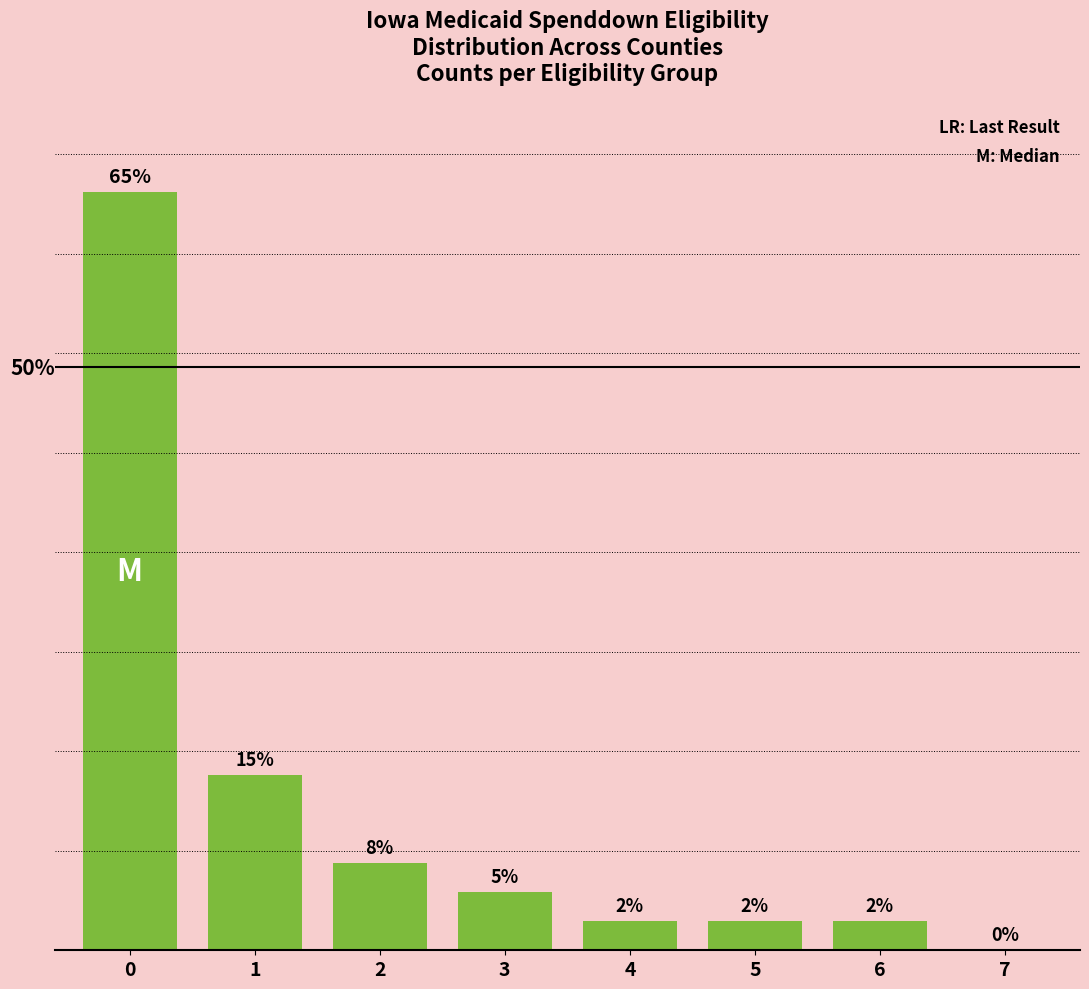

Are the bars horizontal?

No